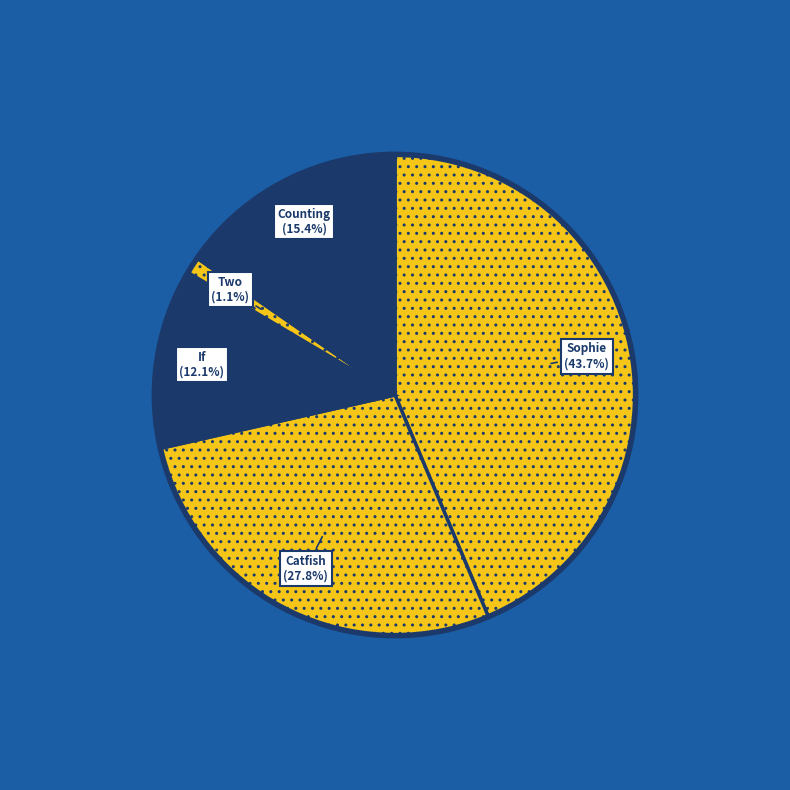

Is there a majority slice in this chart?

No